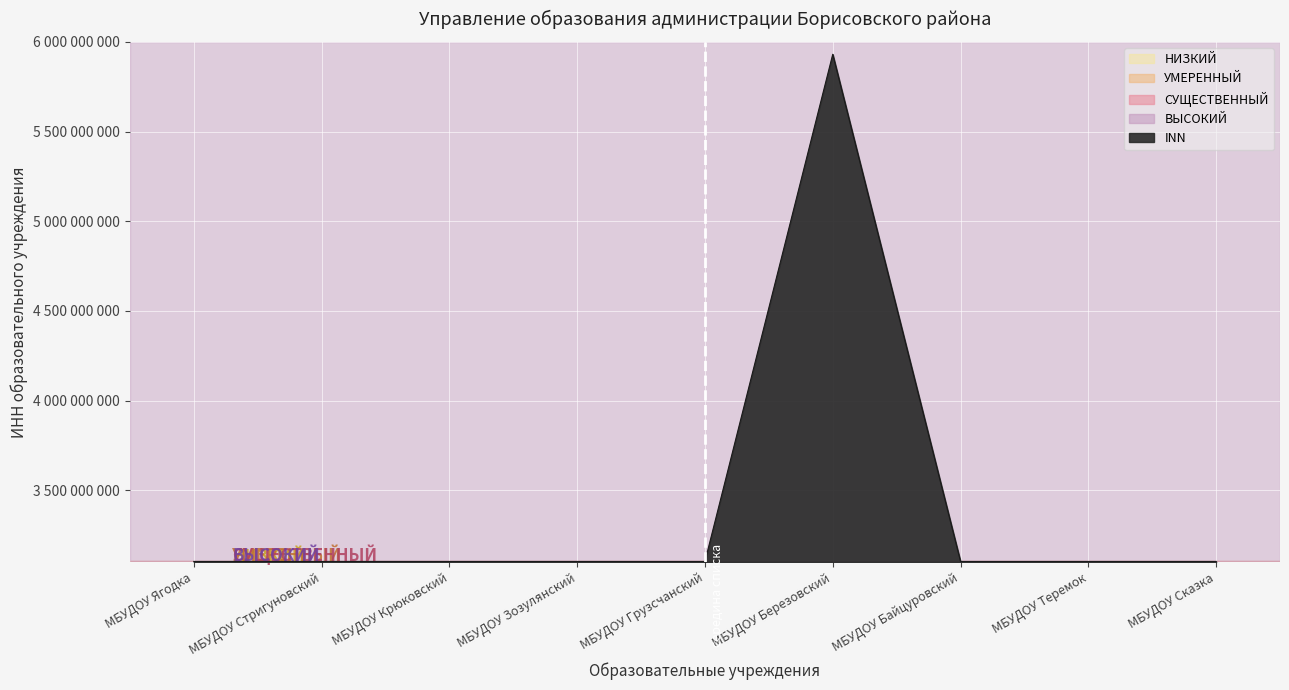

Does the chart have visible grid lines?

Yes